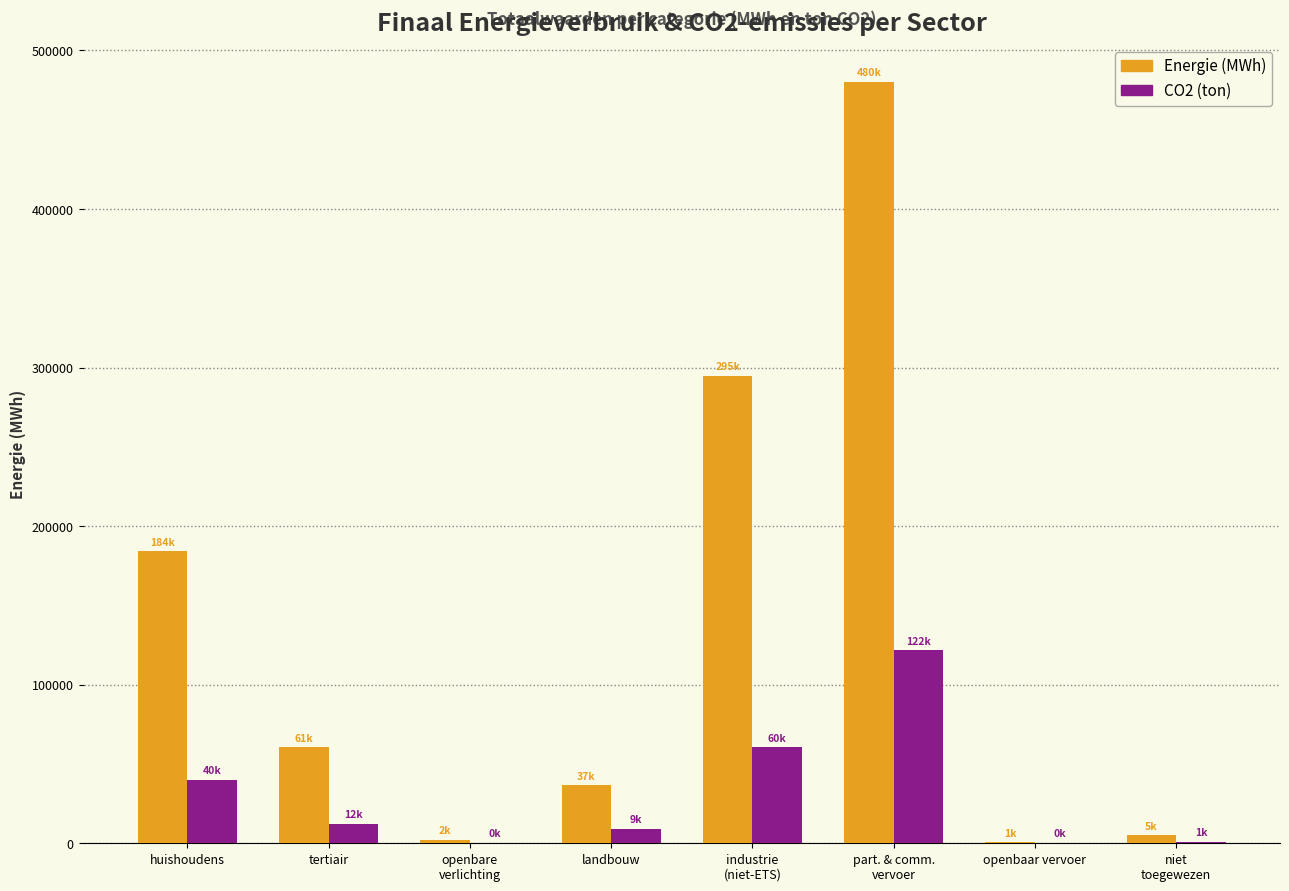

What is the sum of all Energie (MWh) values?

1063909.9